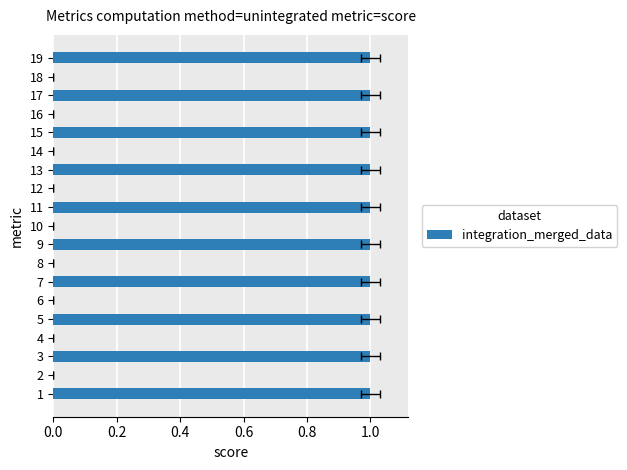

What is the sum of all values?

10